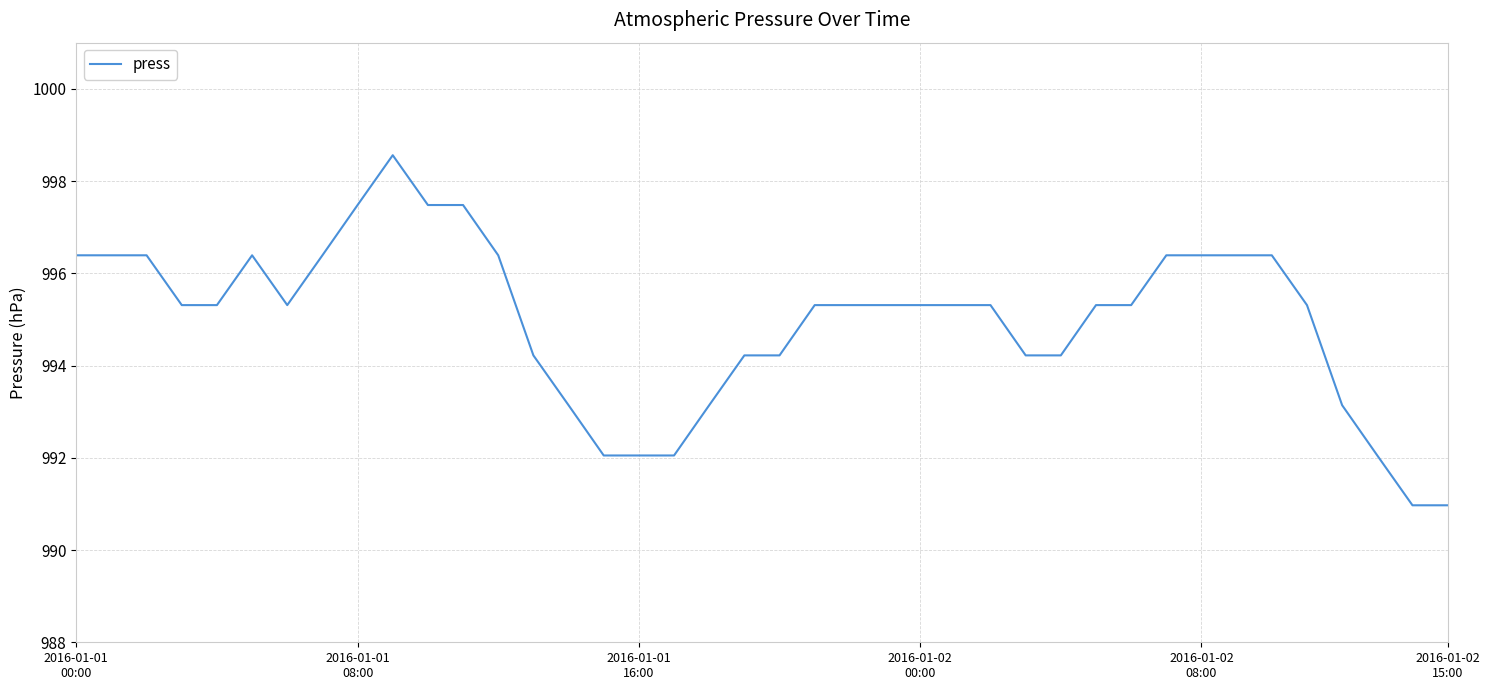

What is the minimum value shown in the chart?

991.0